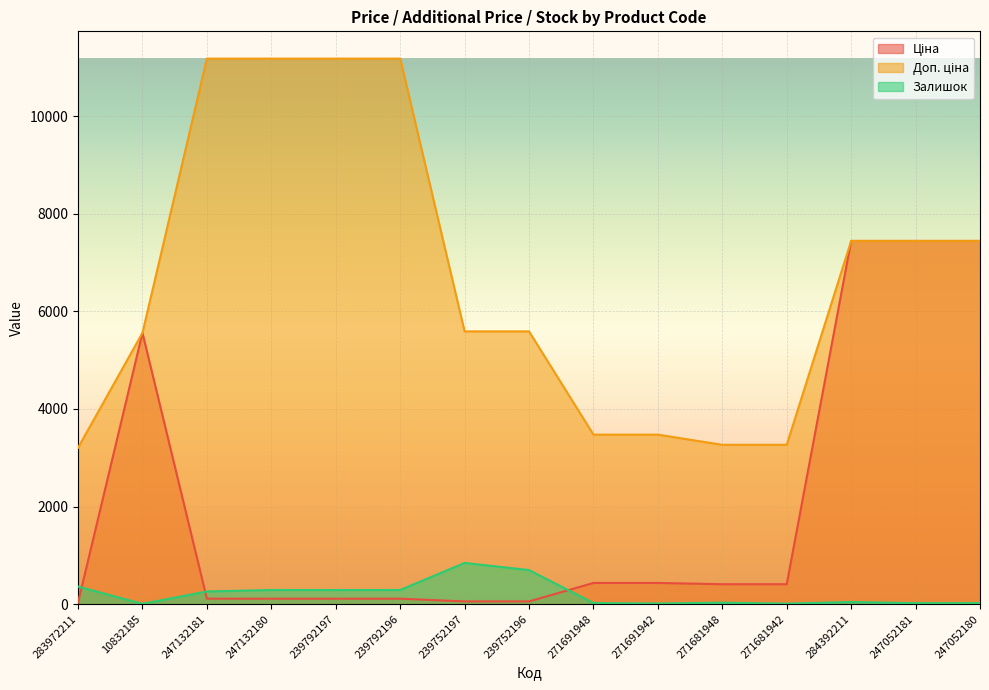

What is the sum of all Залишок values?

3198.0